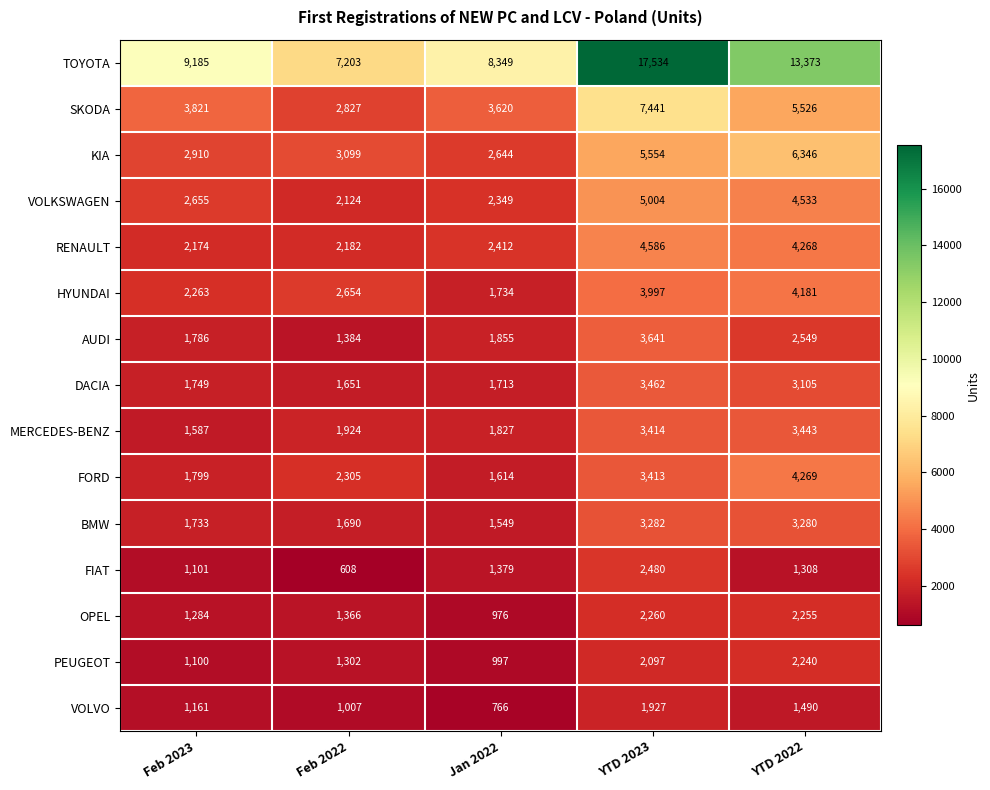

Is it true that OPEL equals 1366 at Feb 2022?

True